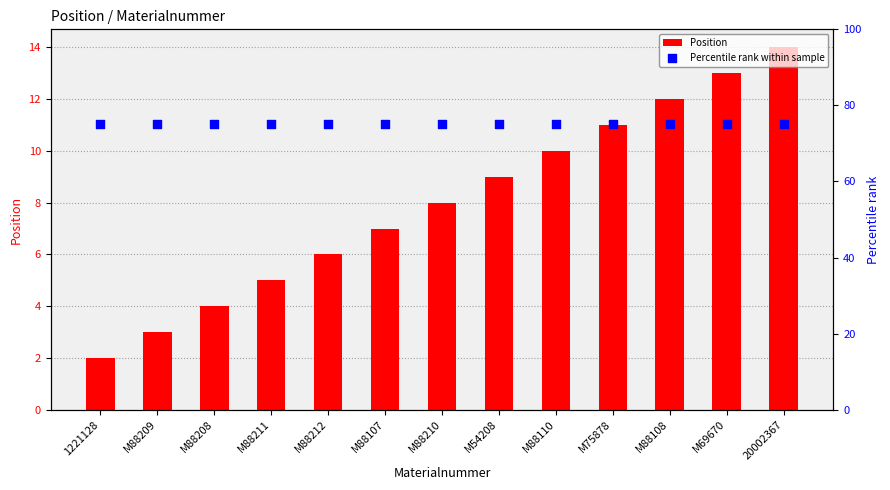

Which series has the largest total across all categories?

Percentile rank within sample